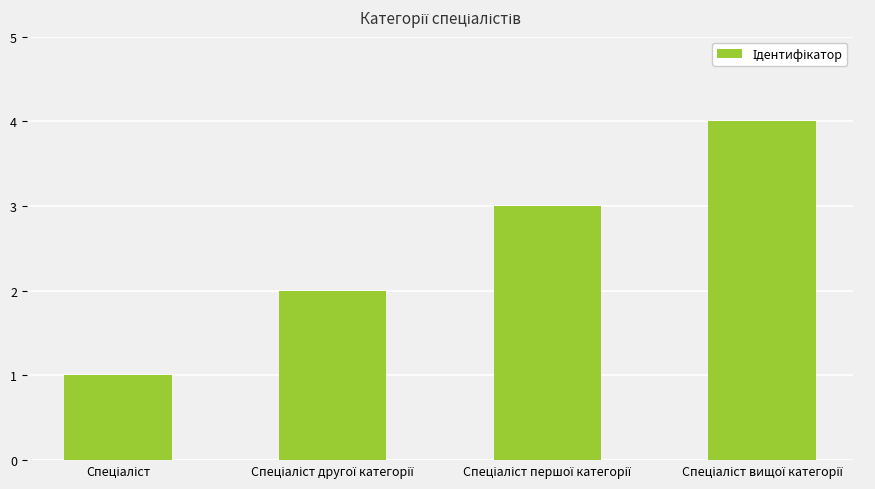

What is the greatest value displayed?

4